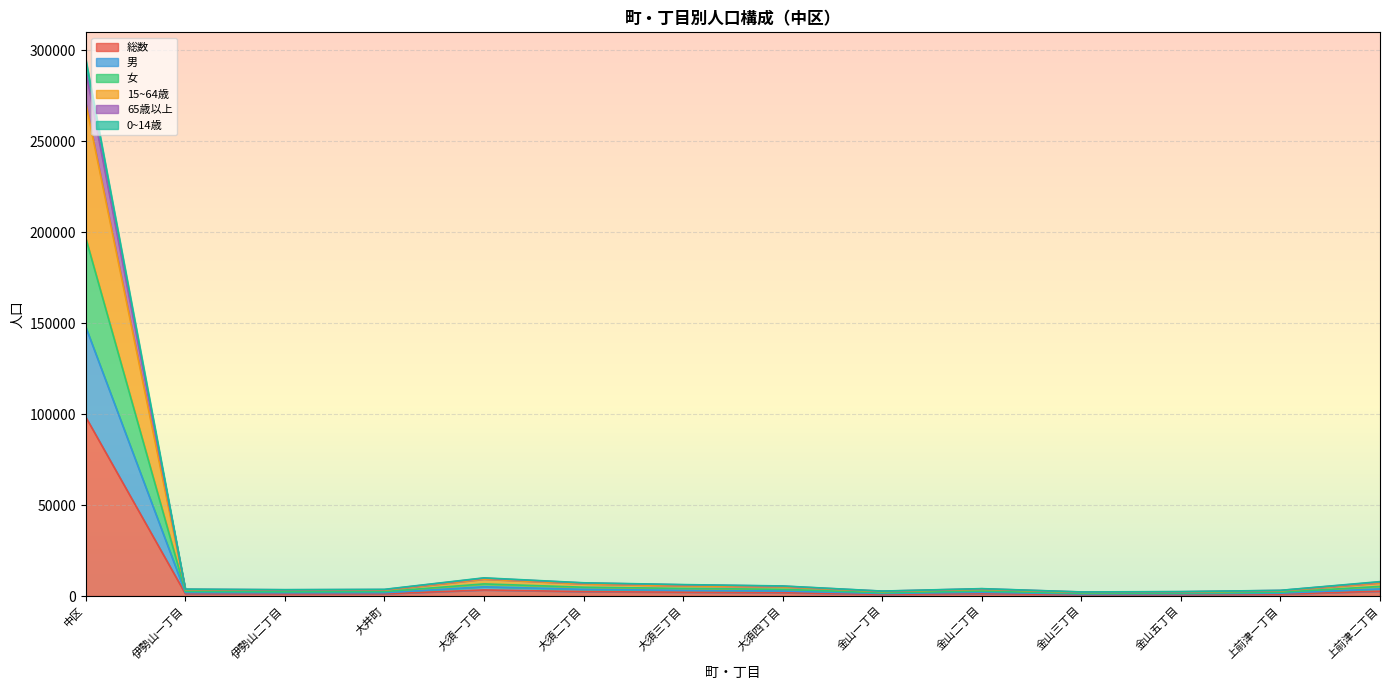

What is the highest value of the 総数 series?

98354